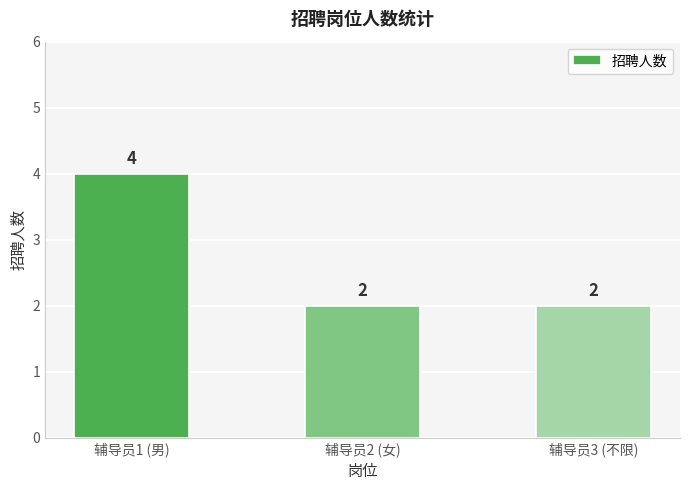

What is the ratio of the value at 辅导员3 (不限) to the value at 辅导员2 (女)?

1.0